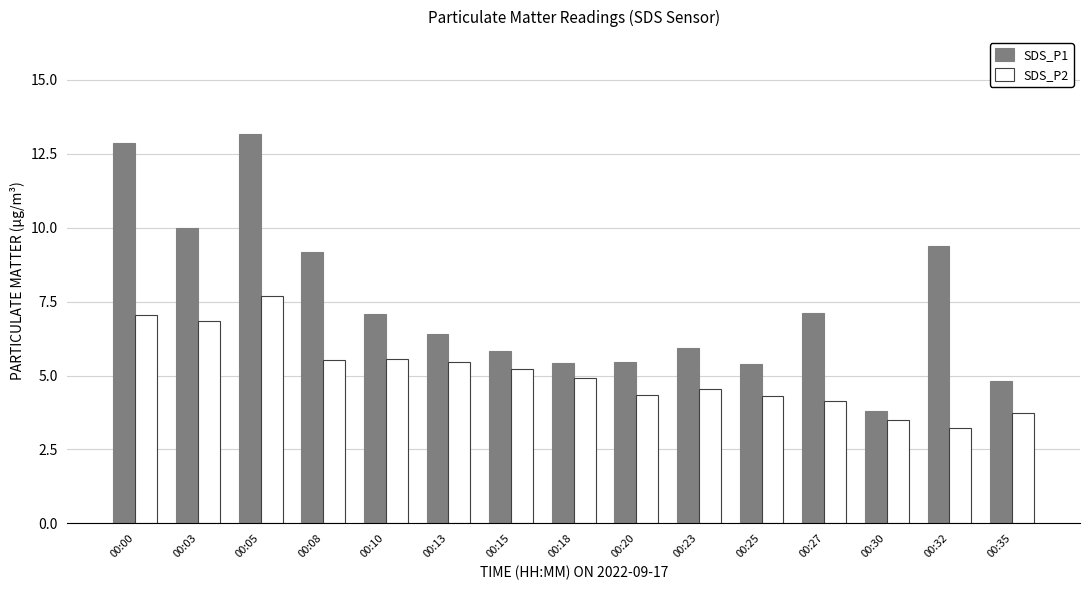

Is the value of SDS_P2 at 00:30 greater than the value of SDS_P1 at 00:32?

No